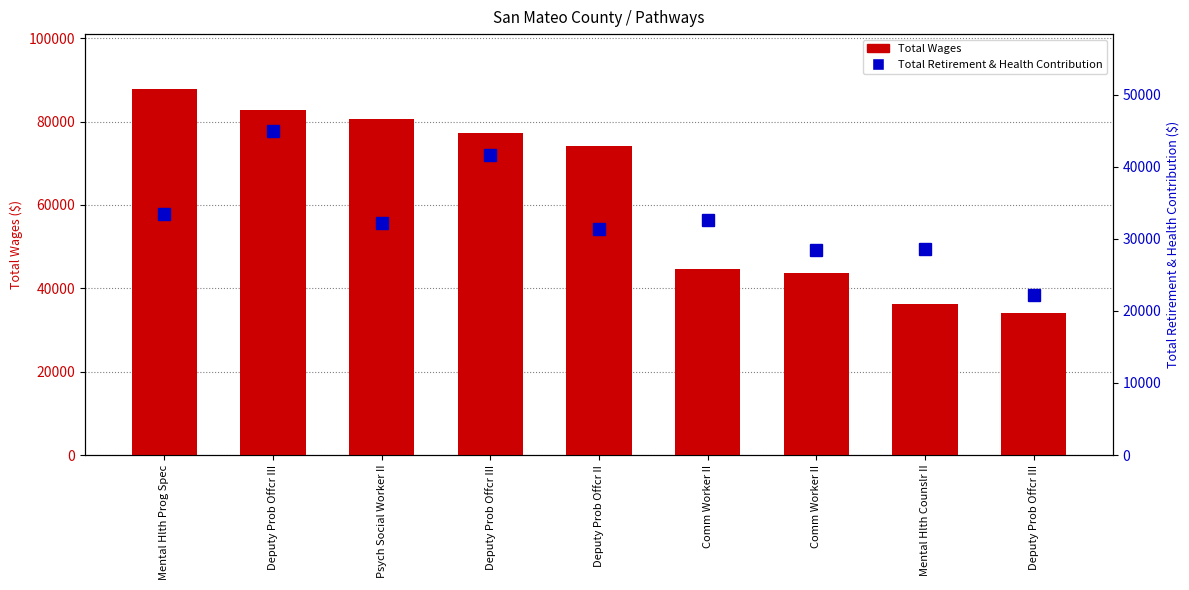

Which series has the largest total across all categories?

Total Wages